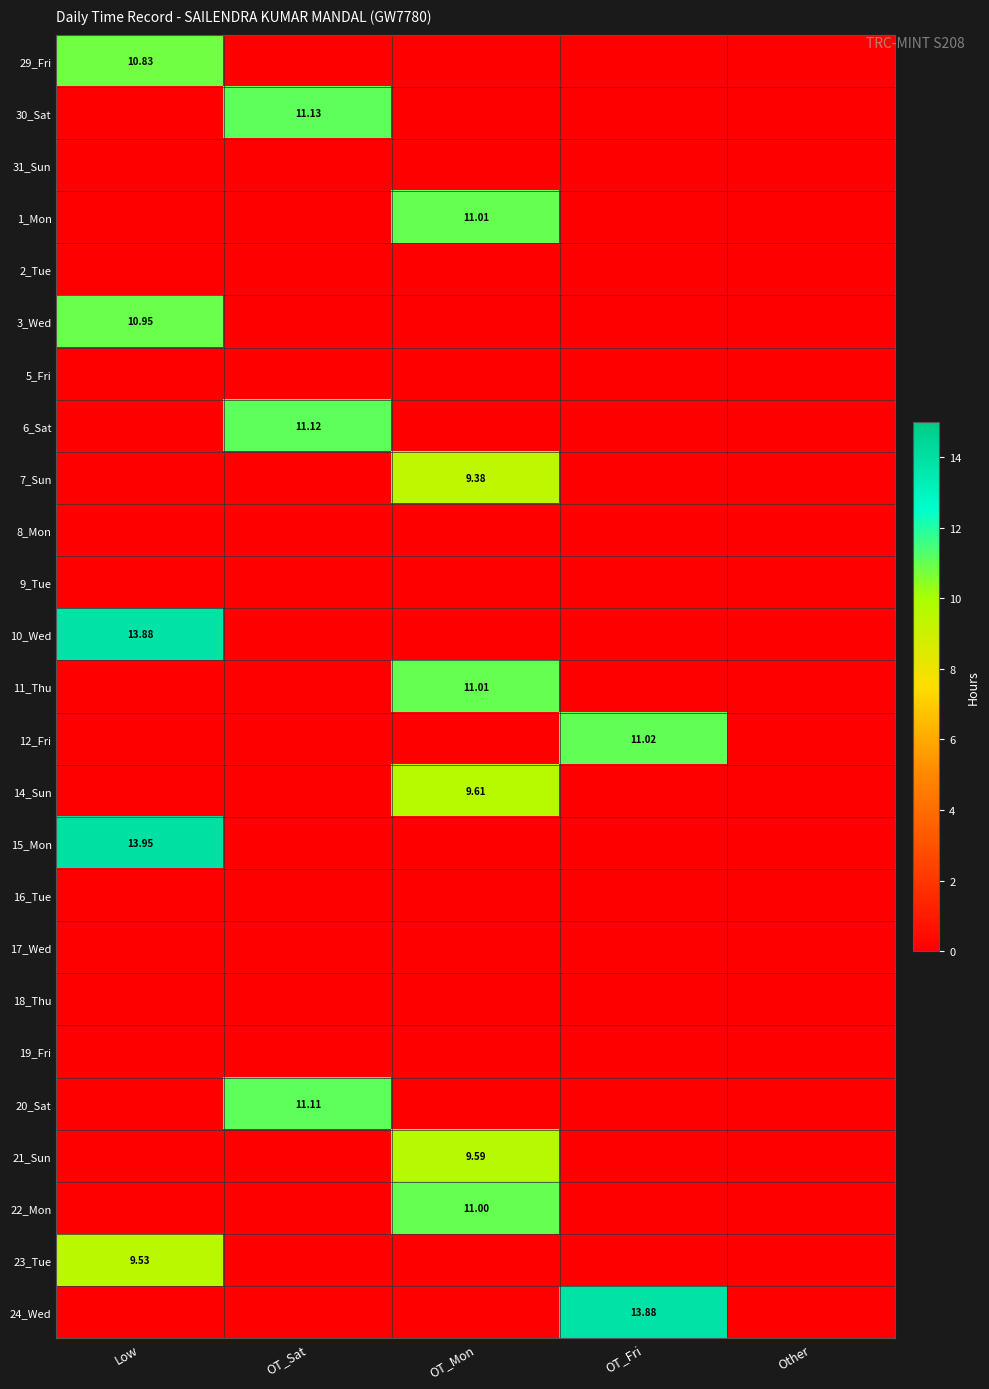

Which series changed the most between OT_Sat and OT_Mon?

30_Sat